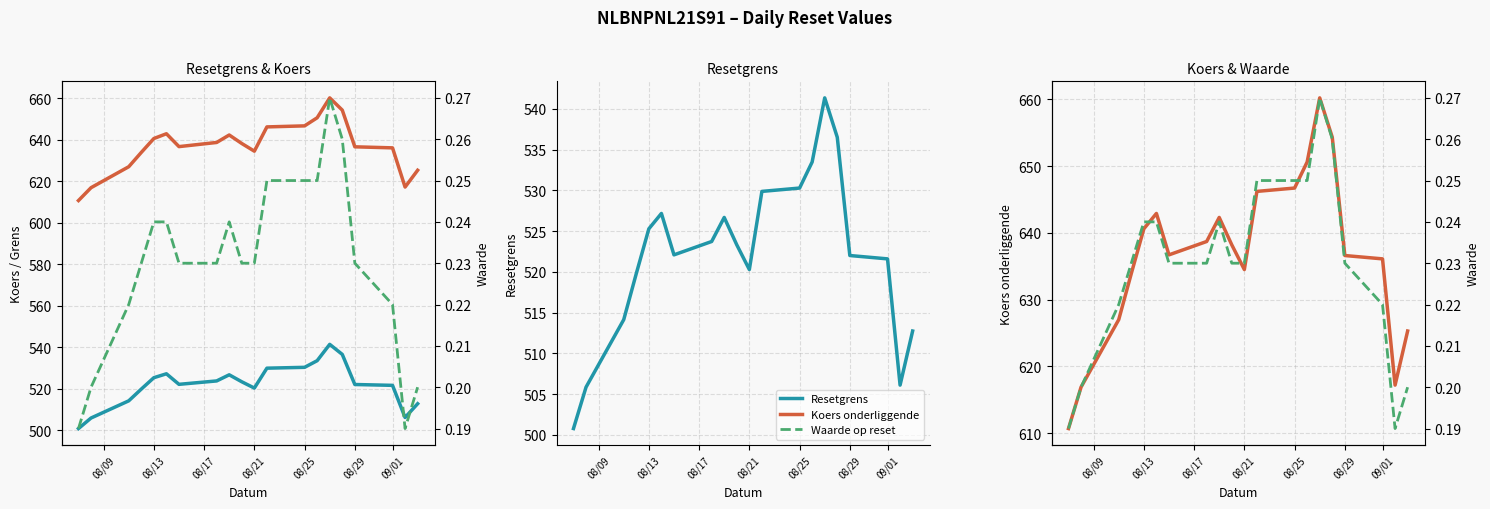

Rank the series by their maximum value, from highest to lowest.

Koers onderliggende, Resetgrens, Waarde op reset